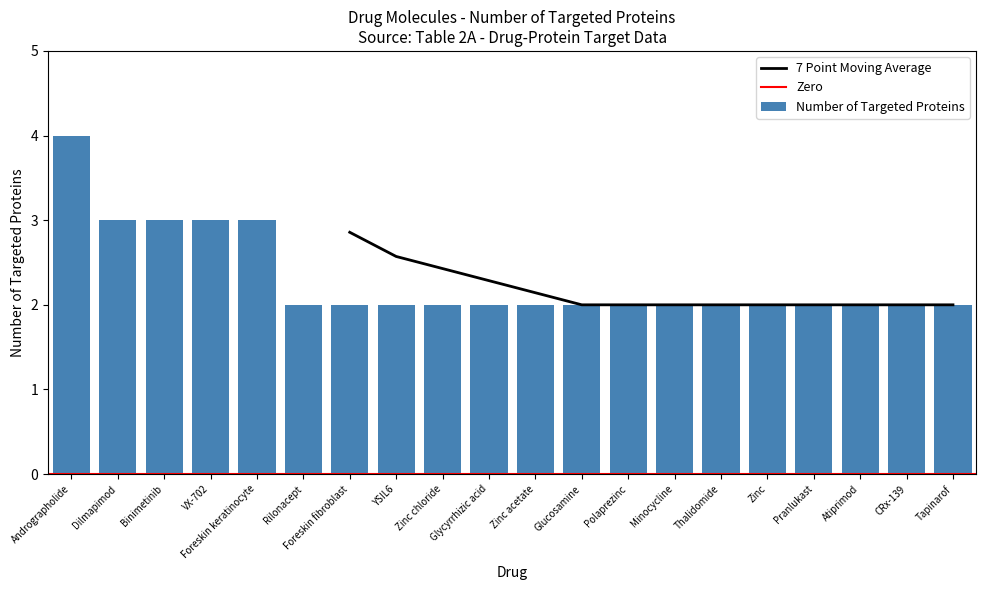

What is the approximate value at Glycyrrhizic acid?

2